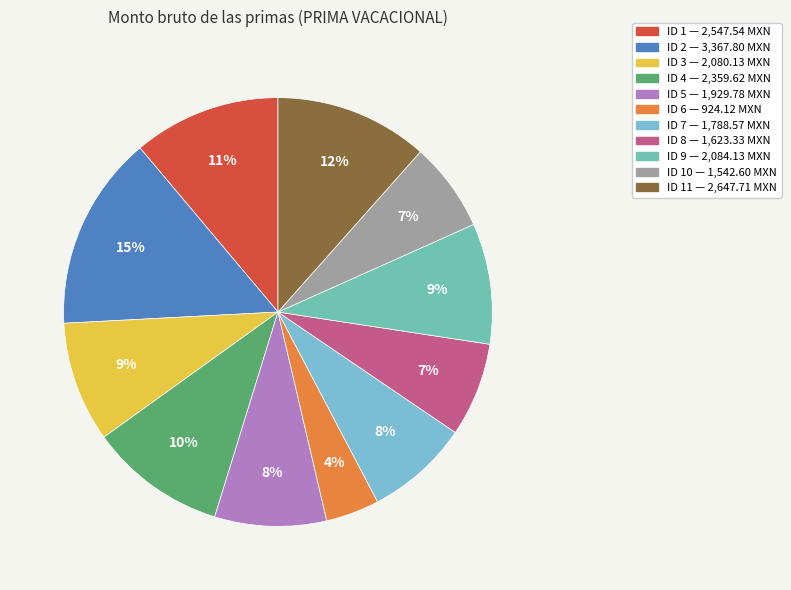

Which slice is the largest?

ID 2